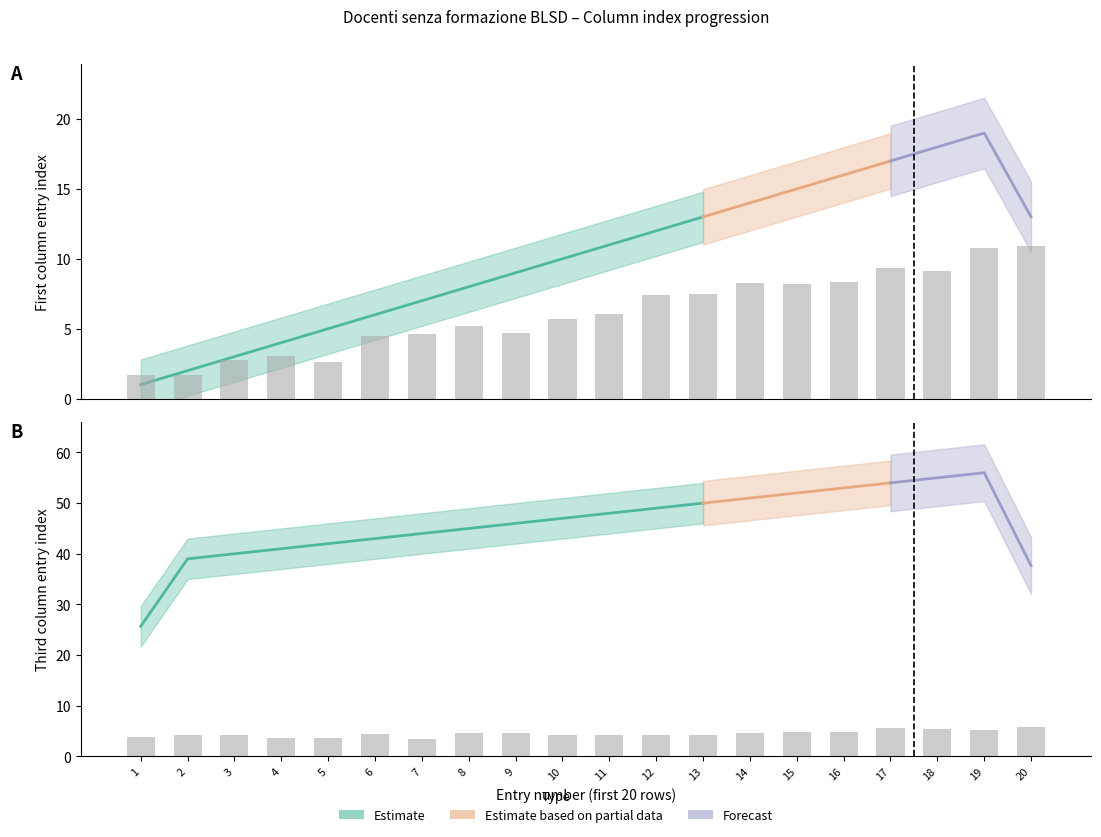

The chart shows a value of 7.4 at 12. True or false?

True